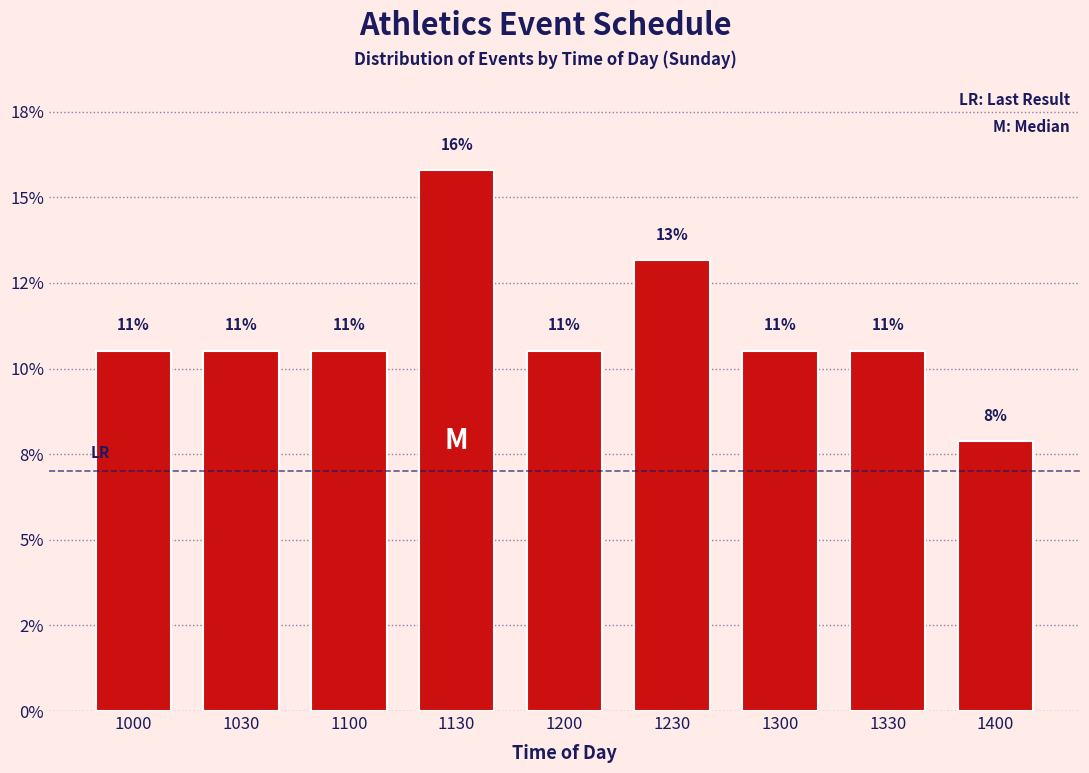

Are the bars horizontal?

No